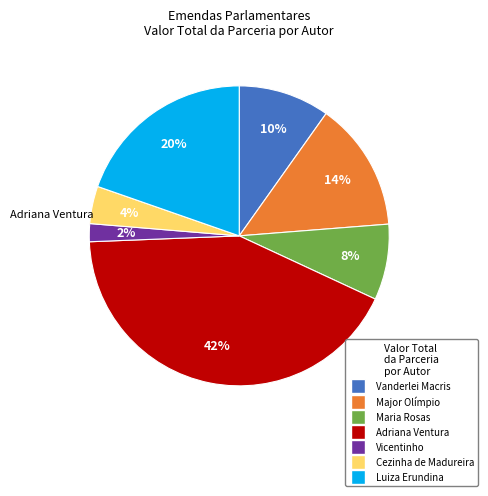

To the nearest percent, what is the average slice percentage?

14%